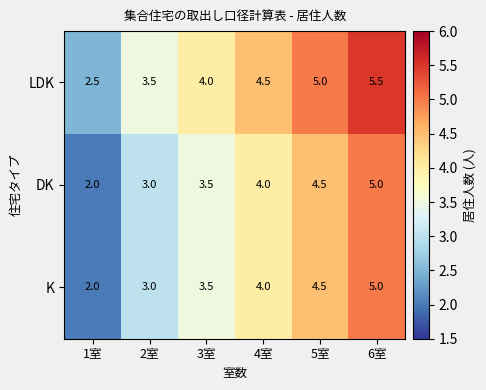

Which label corresponds to the largest value in the chart?

6室